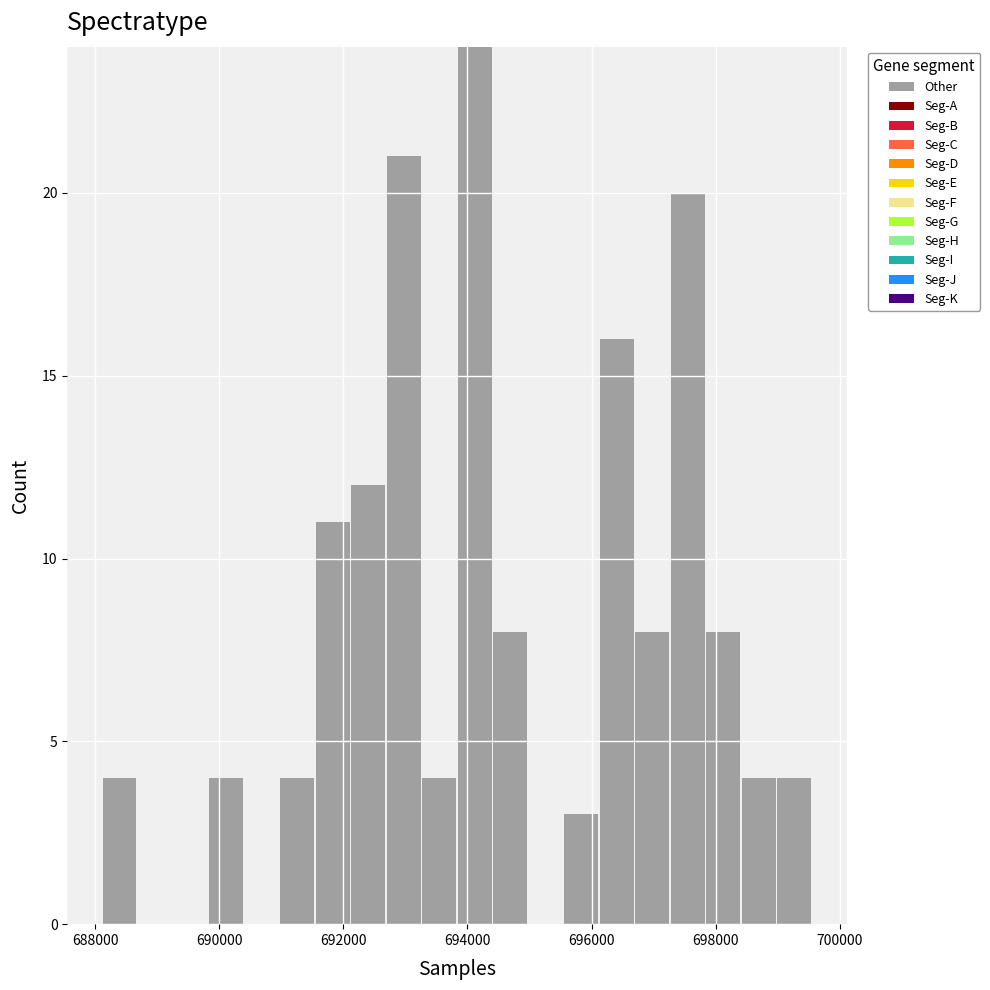

Around what value on the x-axis is the tallest bar? Give the approximate position of its centre, as read against the axis.

694200